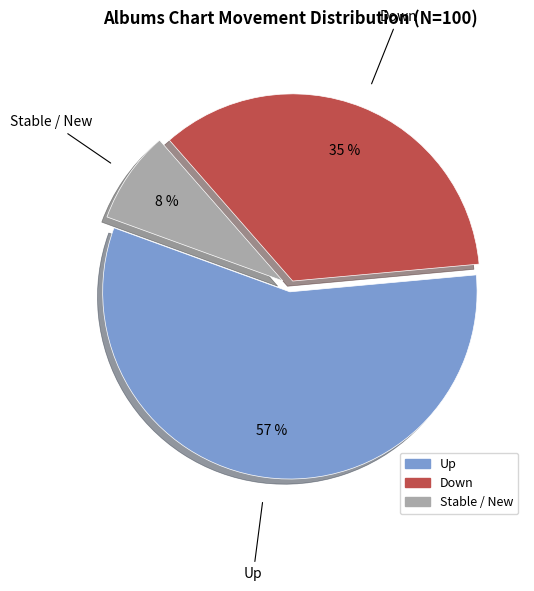

Does any single category account for the majority?

Yes